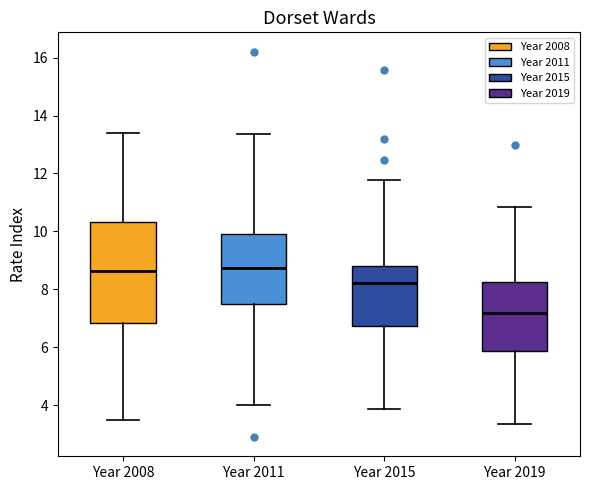

Where does the lower whisker of the box for Year 2015 end on the y-axis? The values are not printed on the chart, so give them approximately, as read against the axis.

3.8